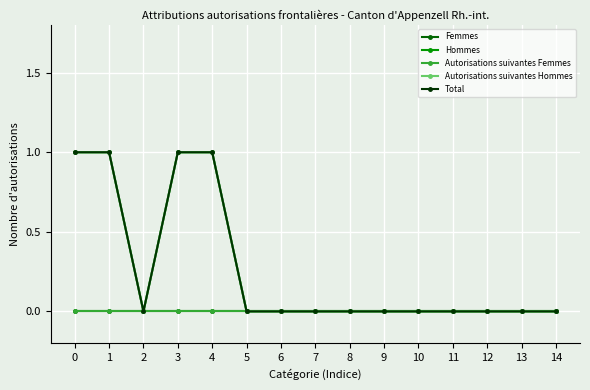

Between 10 and 0, which is larger?

10